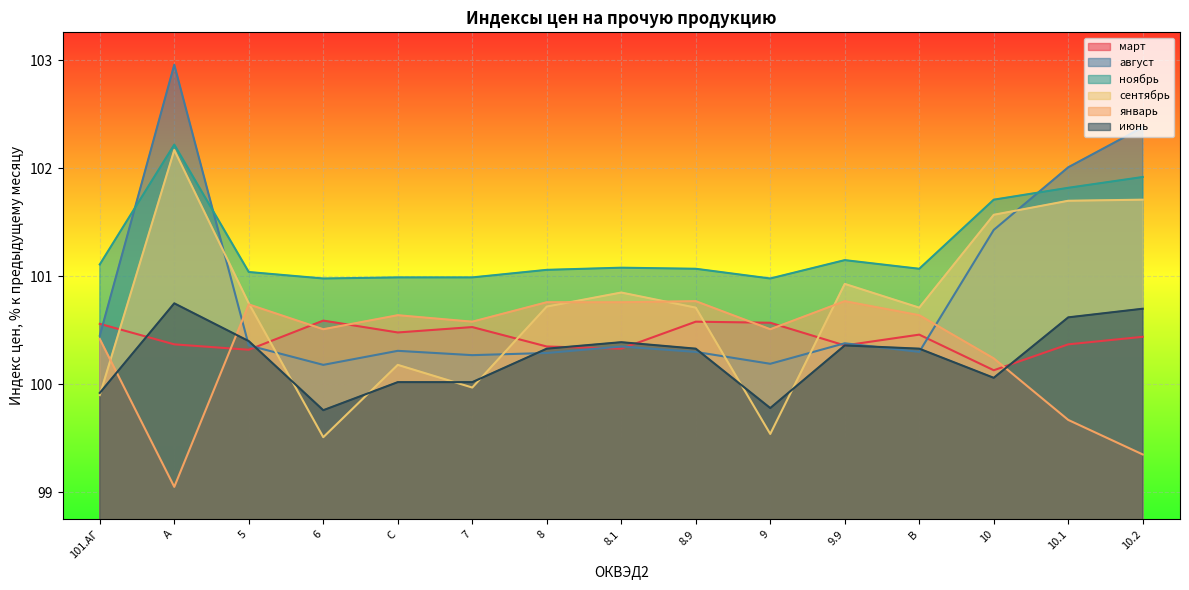

Is it true that март equals 27.1 at 101.АГ?

False